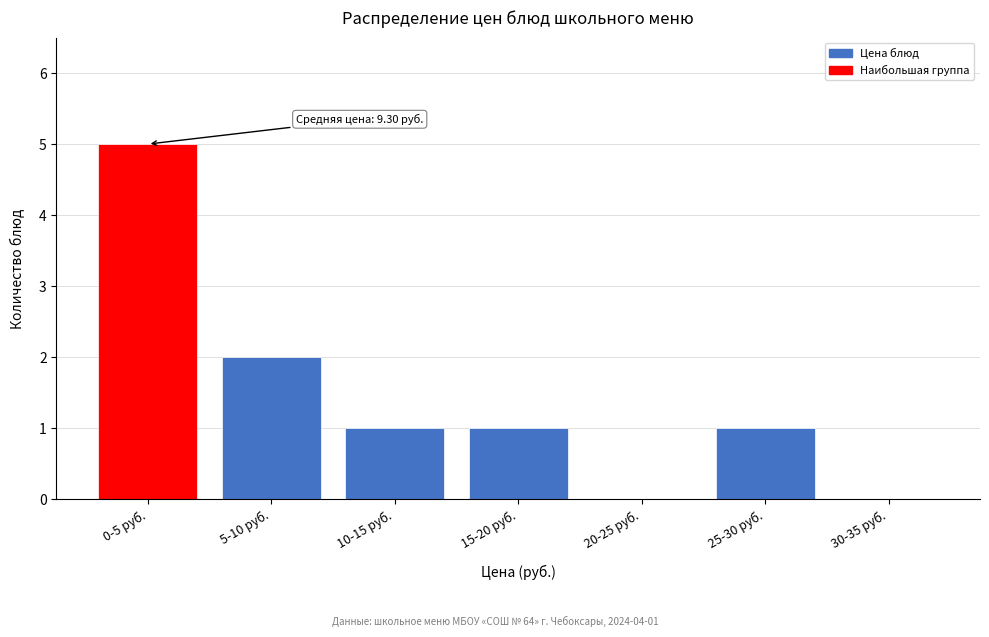

Reading right to left, extract all data points from this chart.

30-35 руб.=0	25-30 руб.=1	20-25 руб.=0	15-20 руб.=1	10-15 руб.=1	5-10 руб.=2	0-5 руб.=5